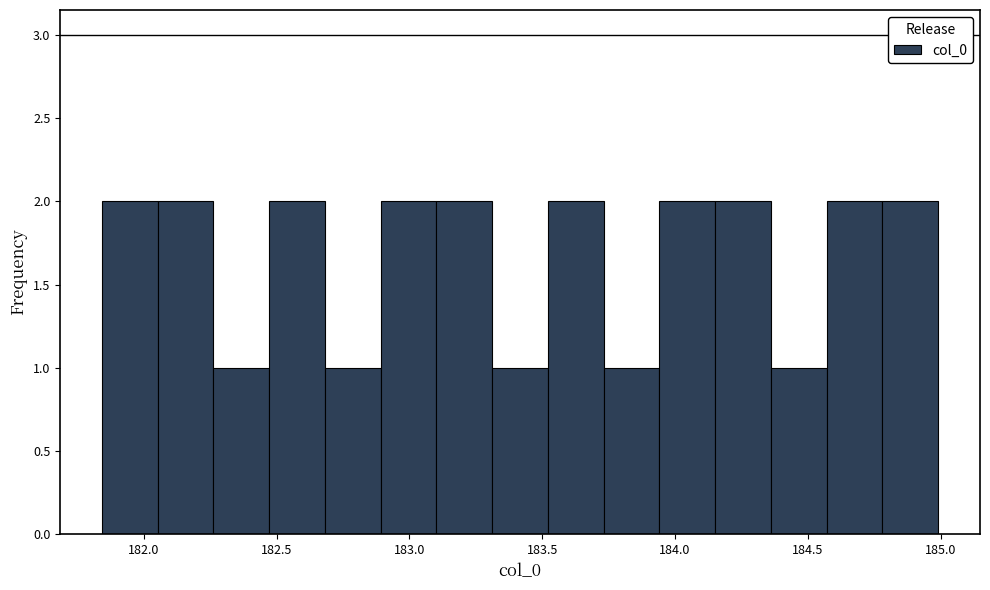

Reading left to right, list every bar in this chart as the range it spans on the x-axis followed by its height. Neither the bar edges nor the heights are printed on the chart, so give them approximately, as read against the axes.

181.85 to 182.05: 2
182.05 to 182.25: 2
182.25 to 182.45: 1
182.45 to 182.70: 2
182.70 to 182.90: 1
182.90 to 183.10: 2
183.10 to 183.30: 2
183.30 to 183.50: 1
183.50 to 183.75: 2
183.75 to 183.95: 1
183.95 to 184.15: 2
184.15 to 184.35: 2
184.35 to 184.55: 1
184.55 to 184.80: 2
184.80 to 185.00: 2